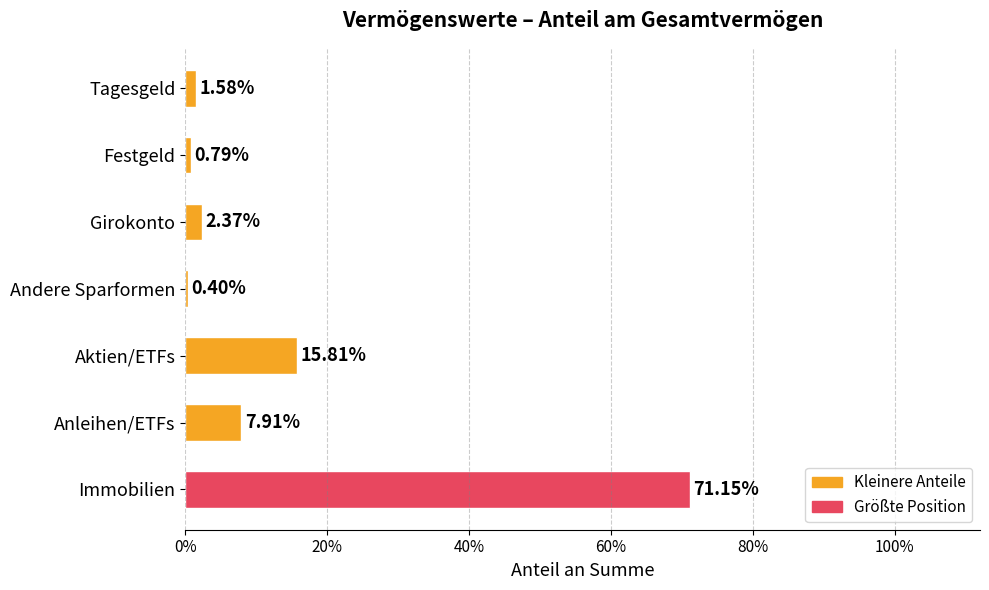

Does the chart contain any negative values?

No